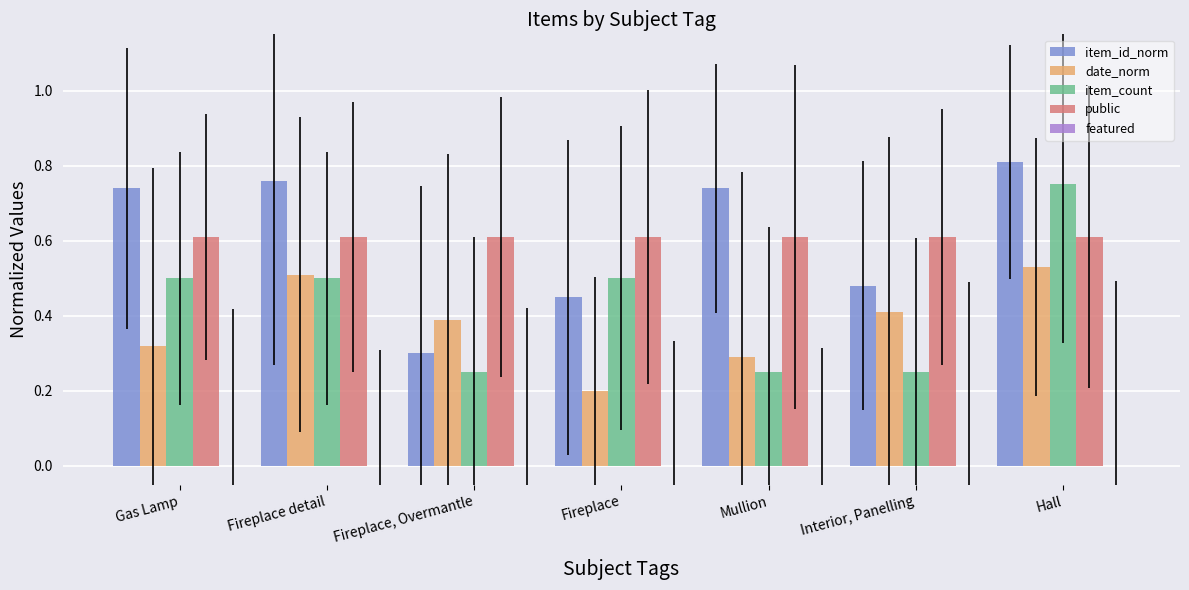

Which category has the highest value in the item_count series?

Hall